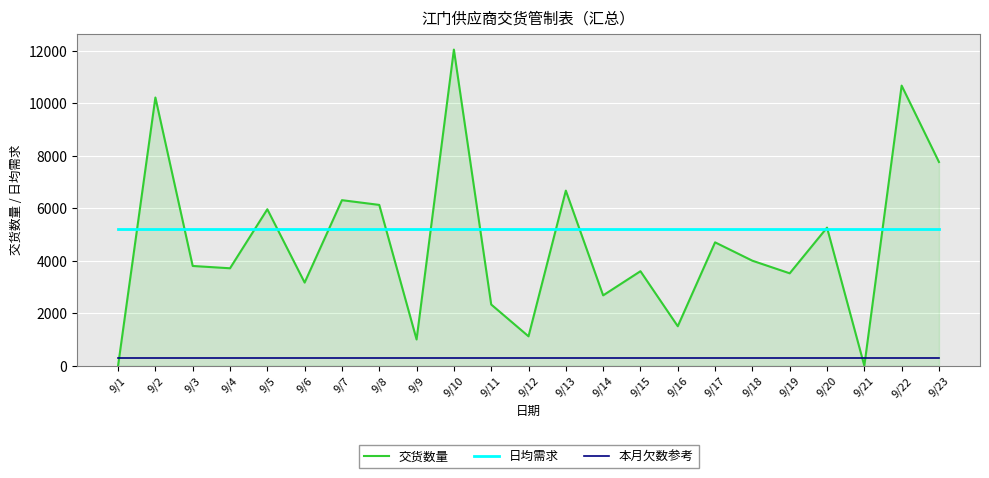

True or false: 交货数量 and 本月欠数参考 cross at least once.

True